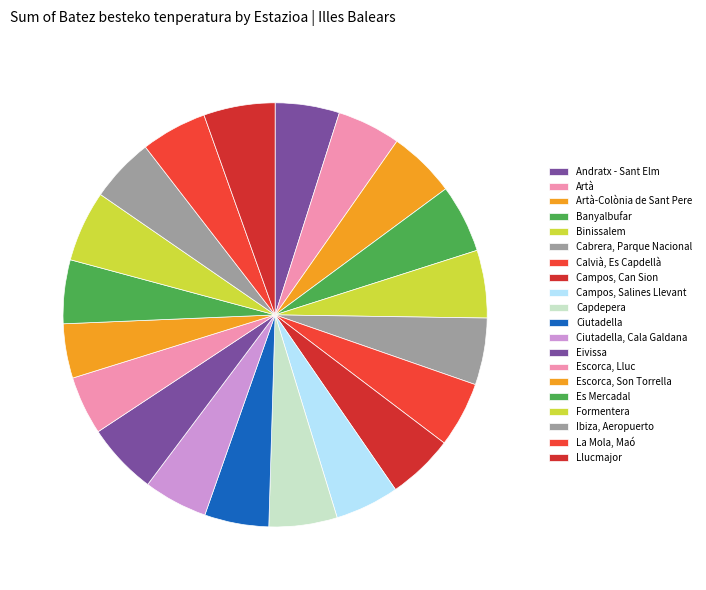

Do Binissalem and Artà together represent more than half of the pie?

No